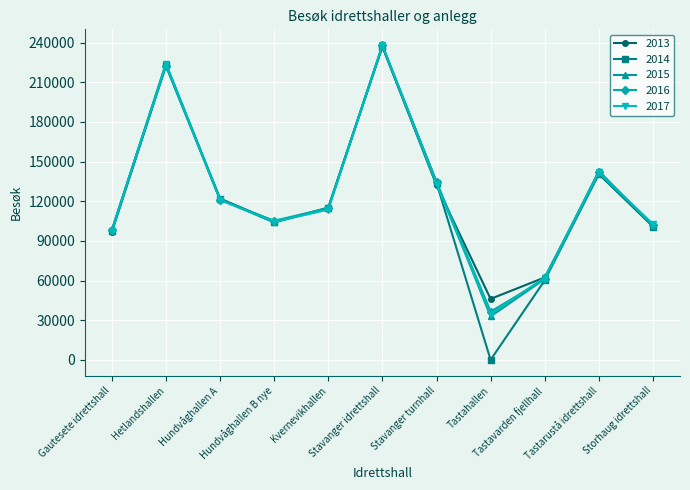

True or false: 2013 has a value of 62344 at Tastavarden fjellhall.

True